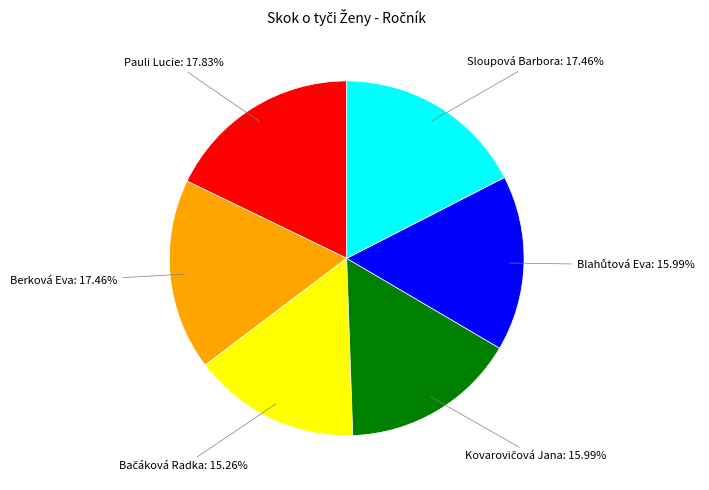

The Pauli Lucie slice represents 5% of the pie. True or false?

False